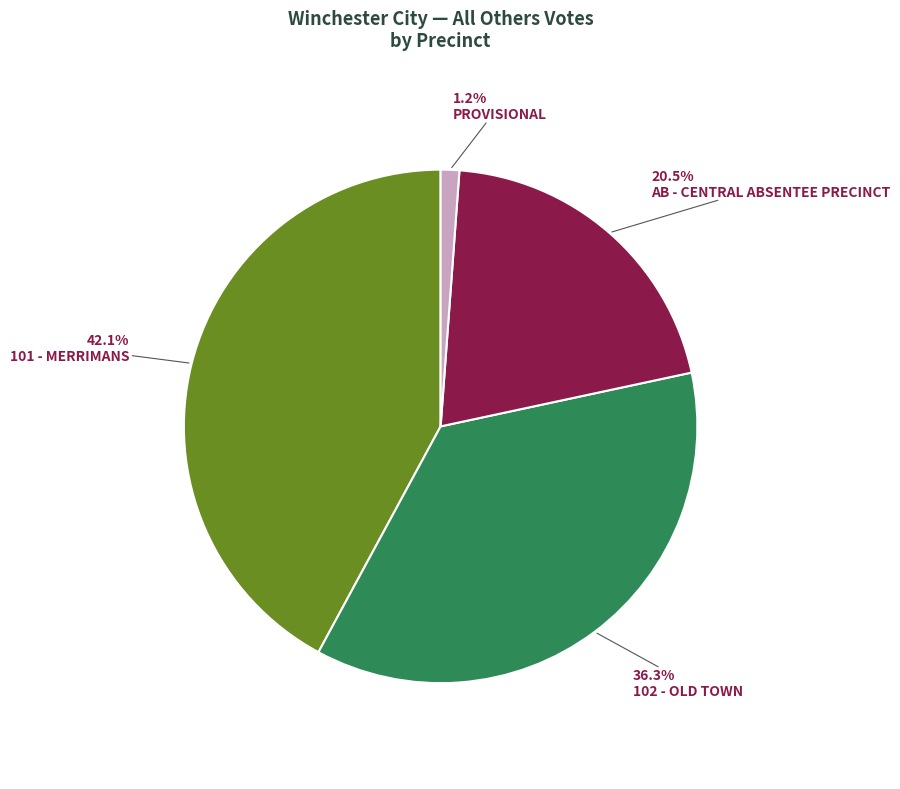

Is there a majority slice in this chart?

No